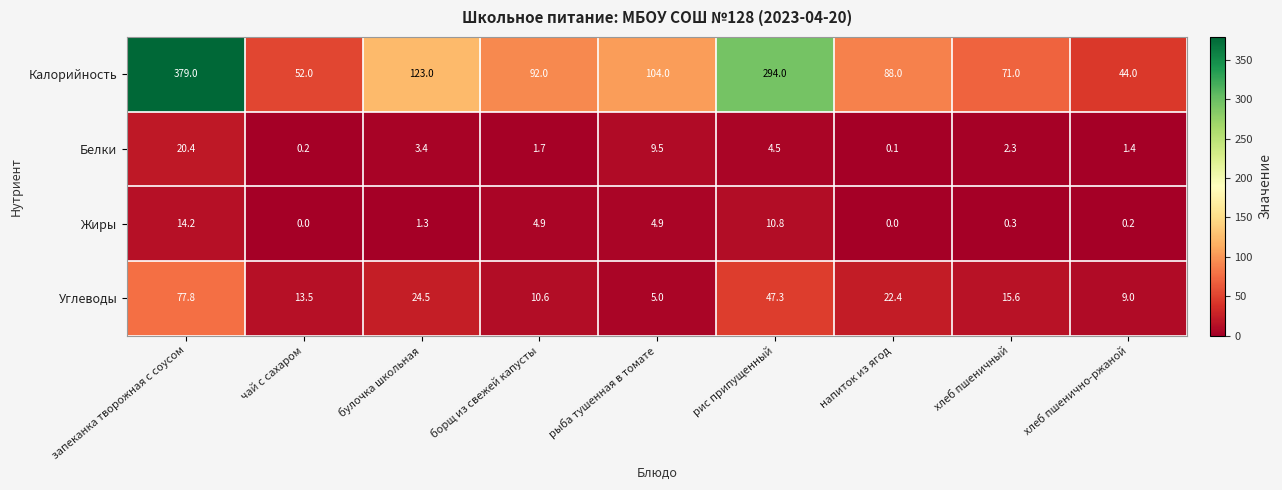

What is the average value of the Калорийность series?

138.6